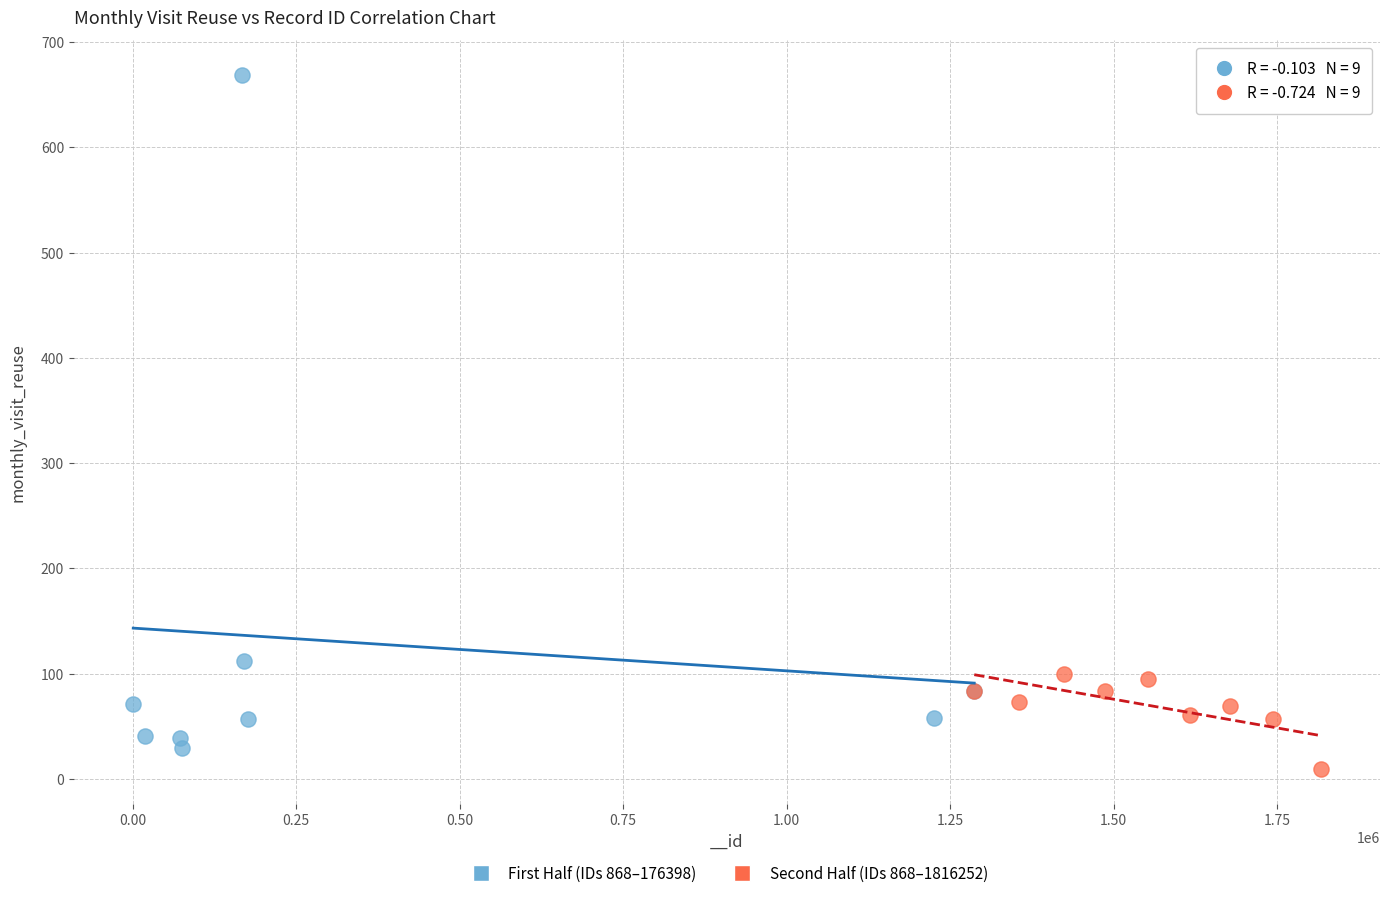

Which series contains the highest Y value?

First Half (IDs 868–176398)